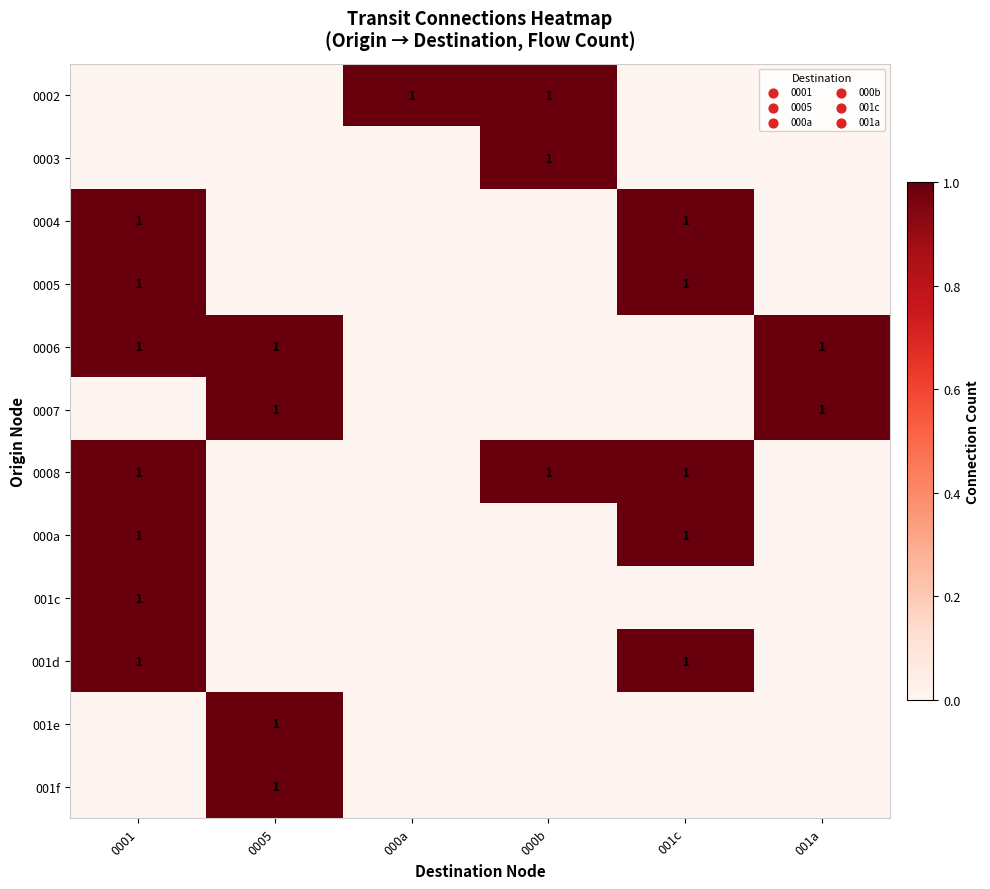

The 0002 series shows 2 at 000a. True or false?

False